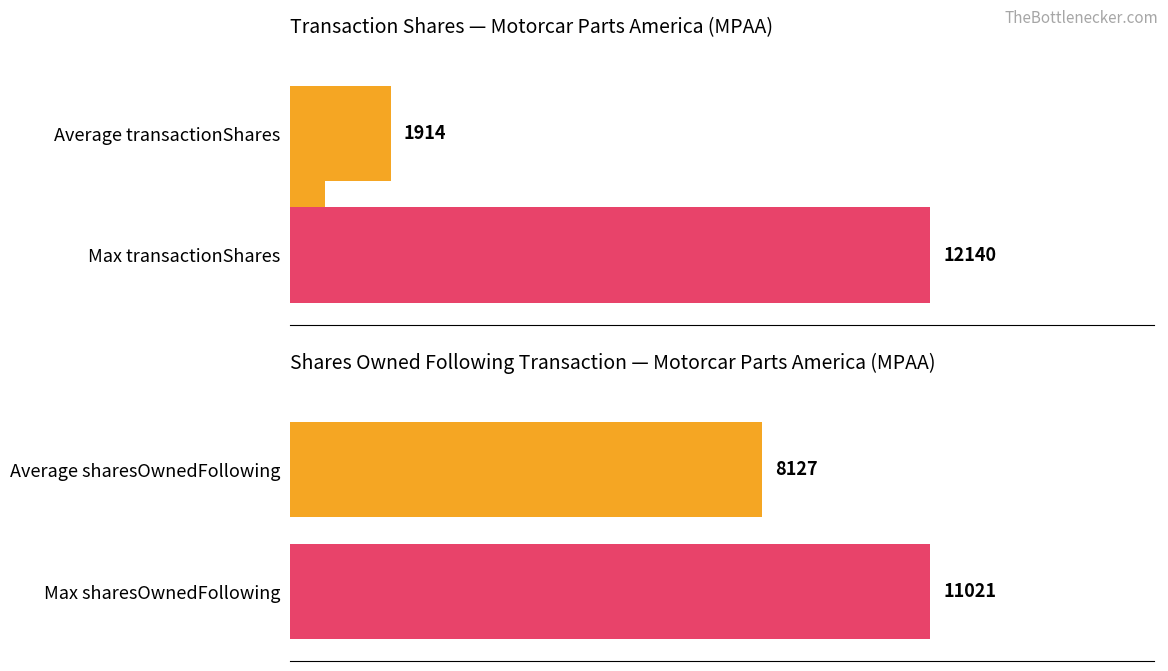

What is the smallest value displayed?

666